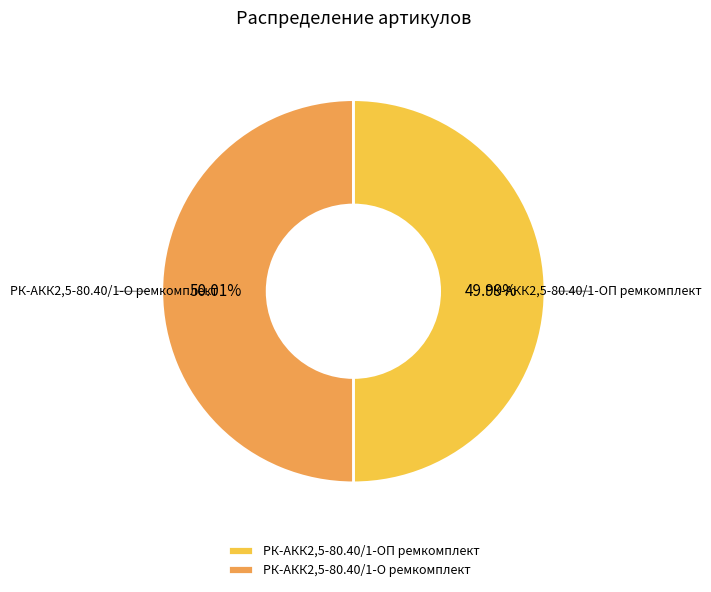

What is the ratio of the value at РК-АКК2,5-80.40/1-ОП ремкомплект to the value at РК-АКК2,5-80.40/1-О ремкомплект?

1.0